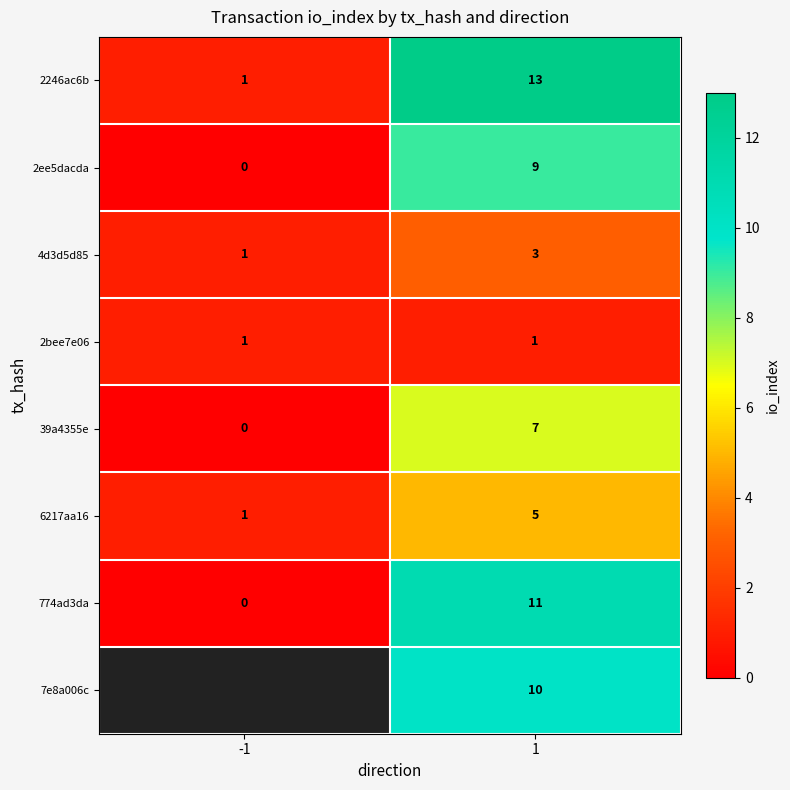

What is the greatest value displayed?

13.0